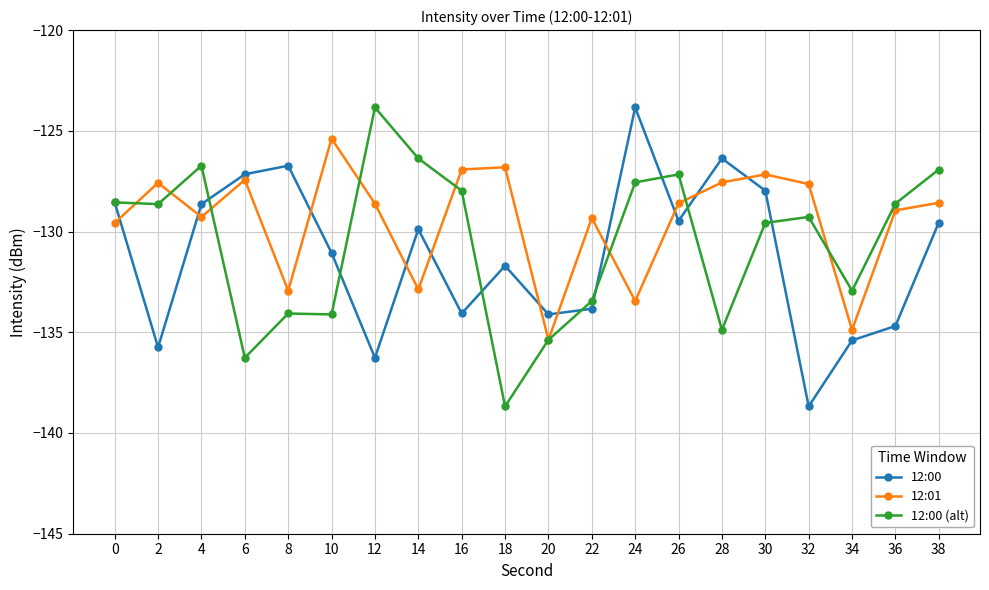

The 12:00 series shows -176.2 at 24. True or false?

False